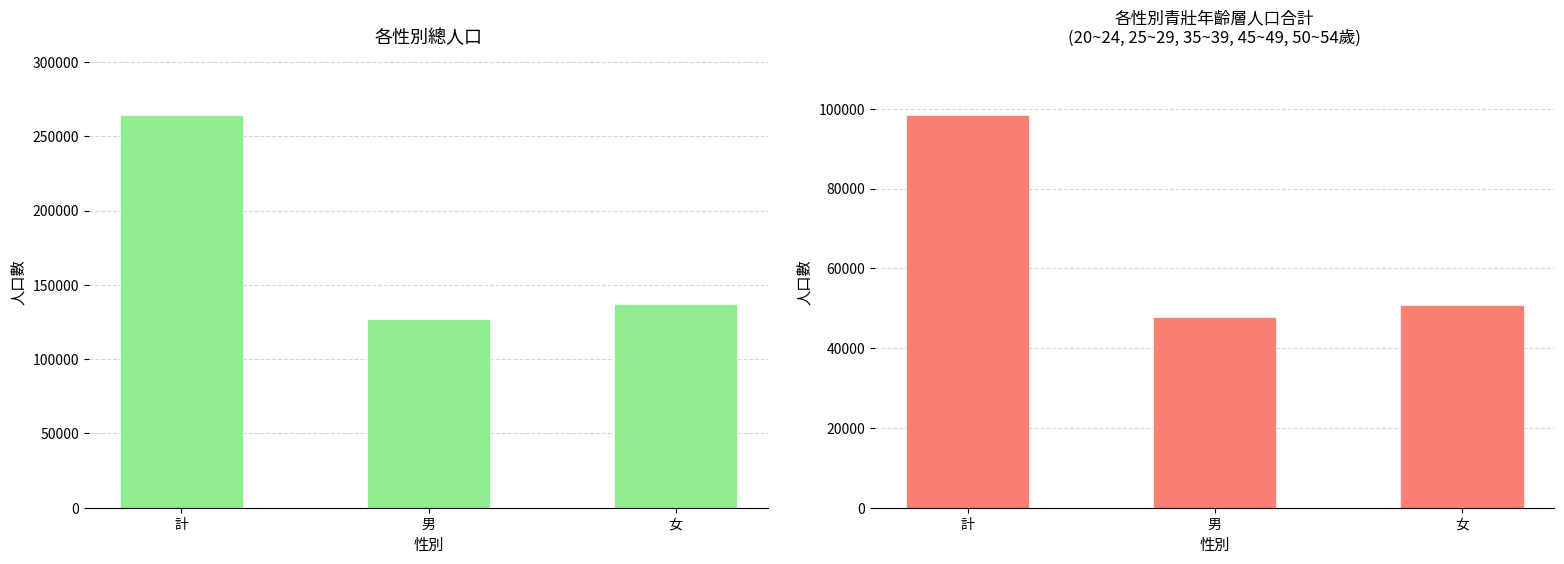

At which label does 各年齡層合計 first exceed 50688?

計